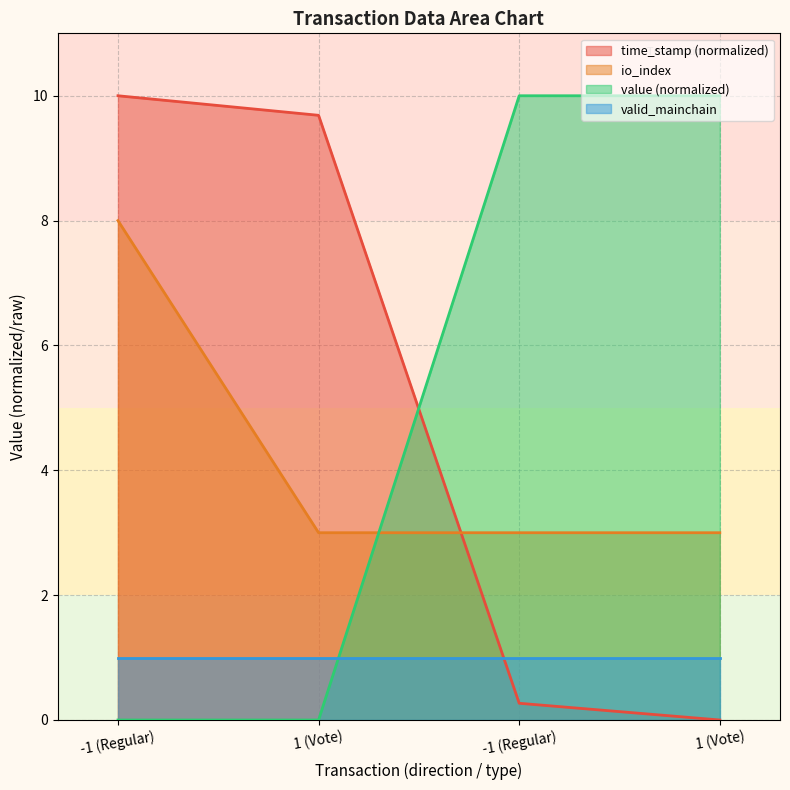

What value does the value series have at -1 (Regular)?

10.0